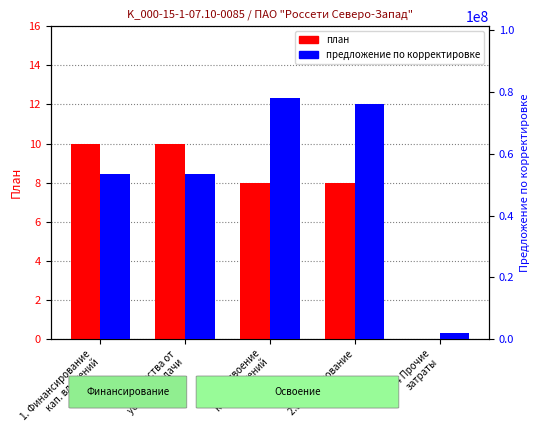

How many series are shown in this chart?

2